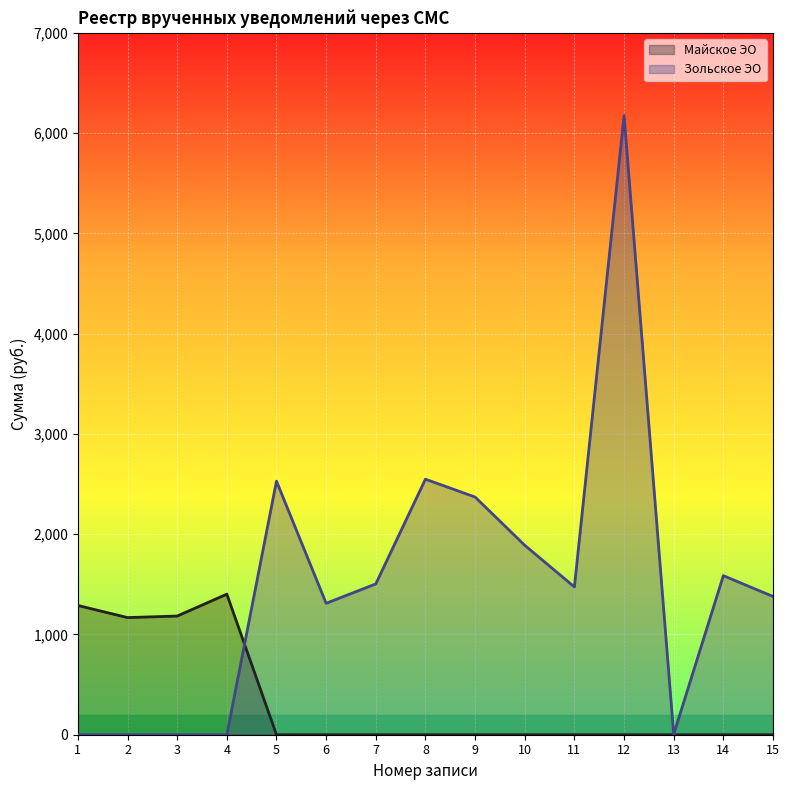

What are all the series names shown in the legend?

Майское ЭО, Зольское ЭО